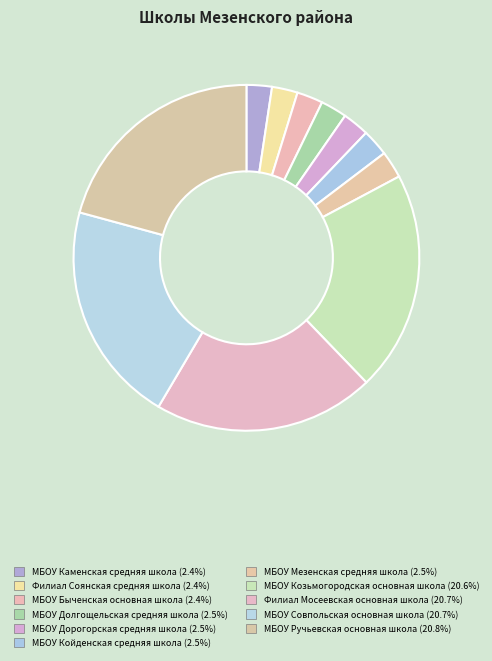

What portion of the pie excludes МБОУ Быченская основная школа?

97.6%